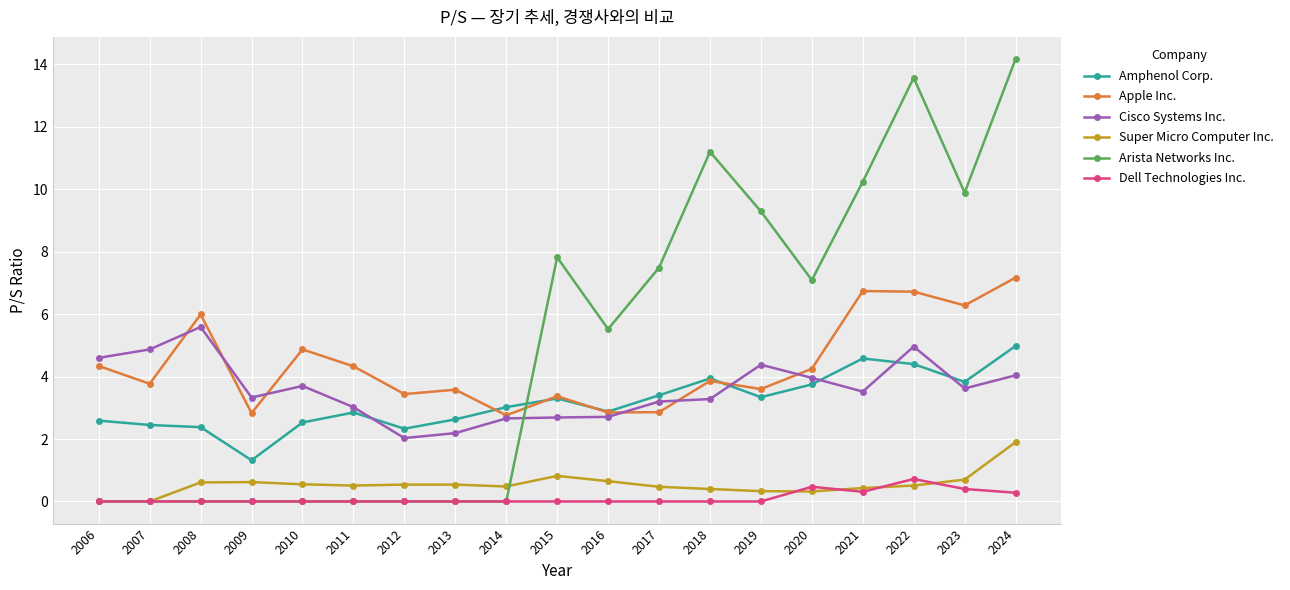

How many times do Cisco Systems Inc. and Amphenol Corp. cross each other?

5